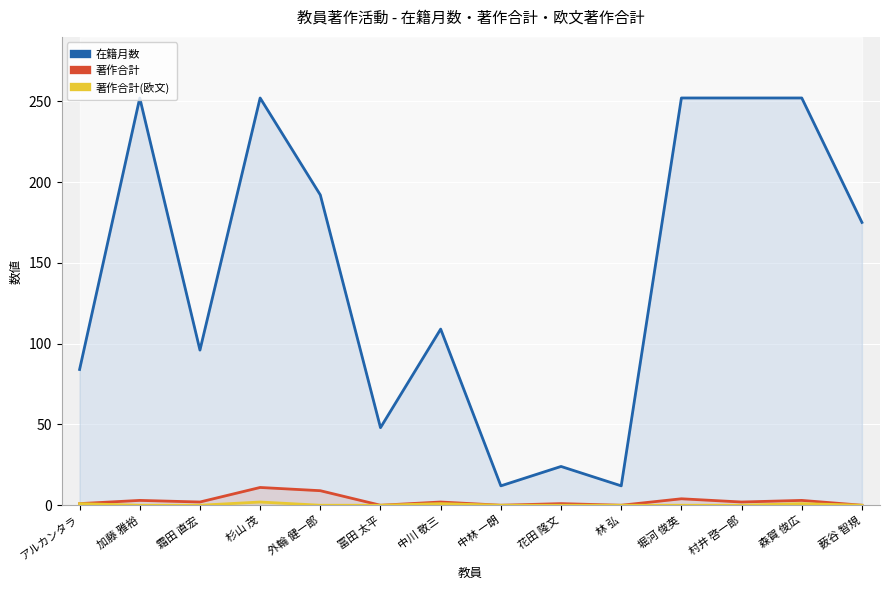

True or false: 在籍月数 and 著作合計 cross at least once.

False